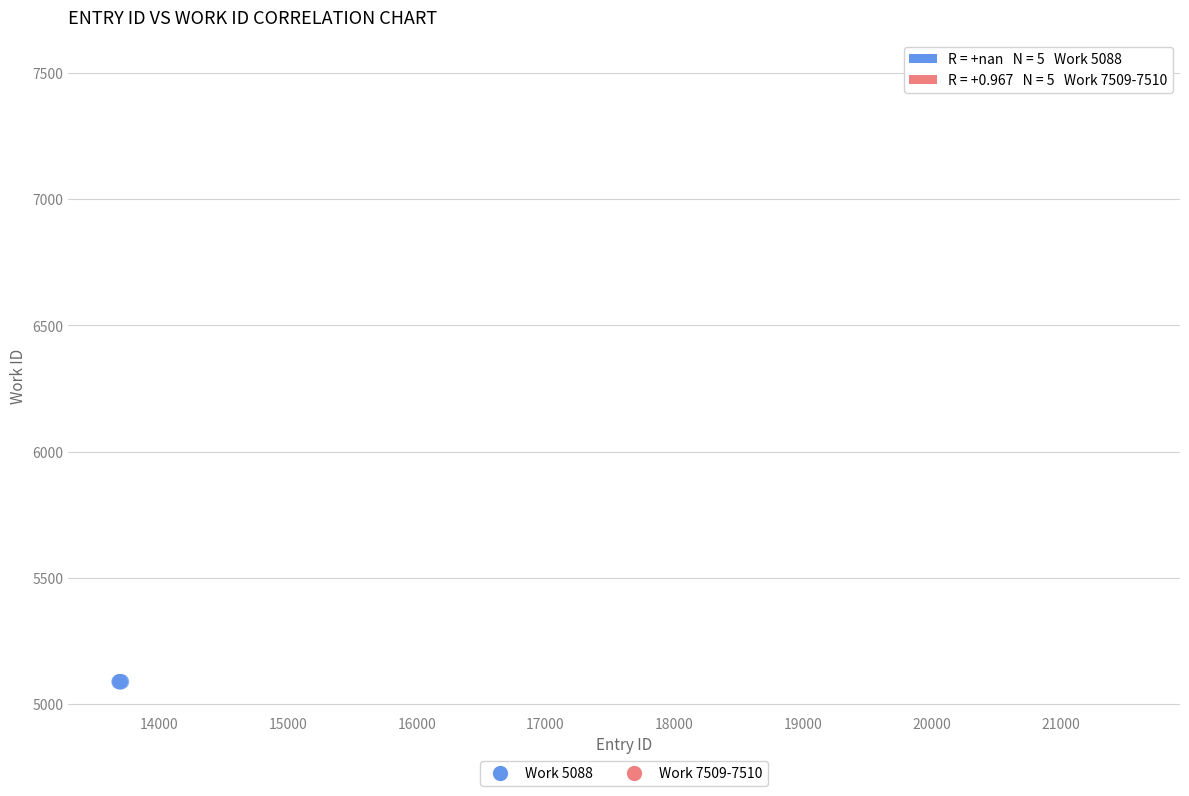

Which series reaches the maximum Y coordinate?

Work 7509-7510